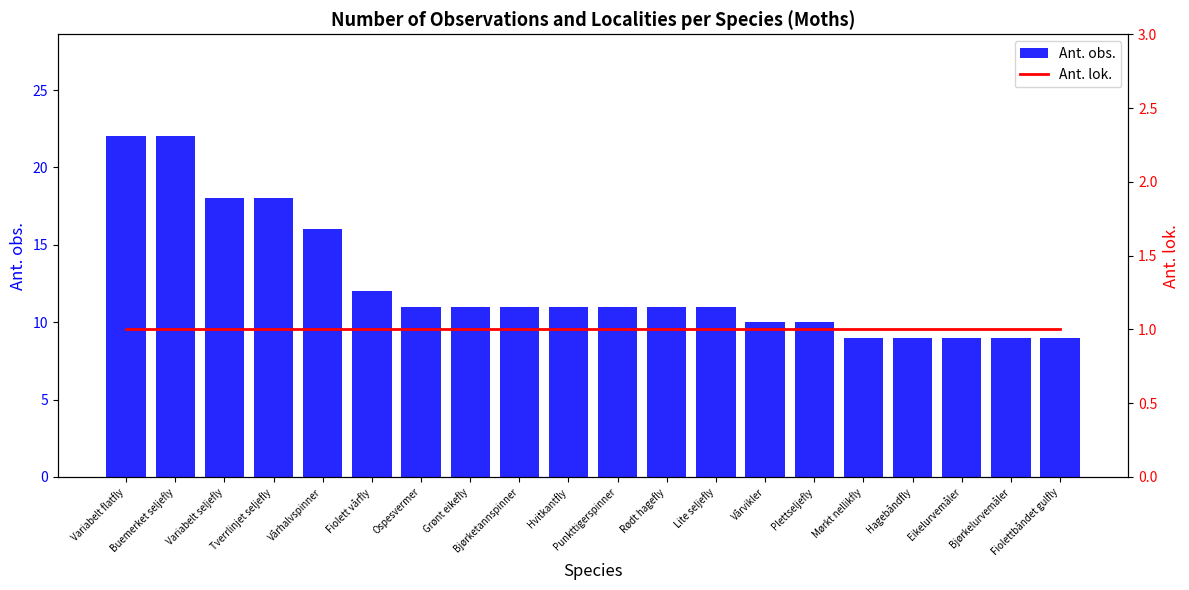

What is the difference between the maximum and minimum values in the Ant. obs. series?

13